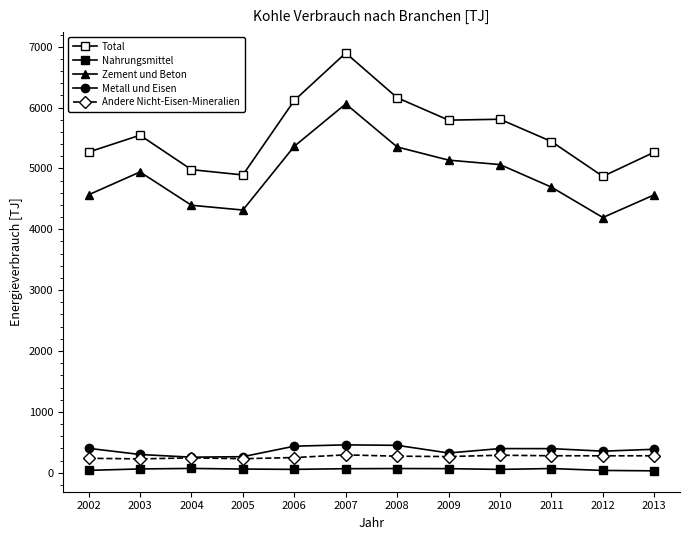

Rank the series at 2012 from lowest to highest value.

Nahrungsmittel, Andere Nicht-Eisen-Mineralien, Metall und Eisen, Zement und Beton, Total